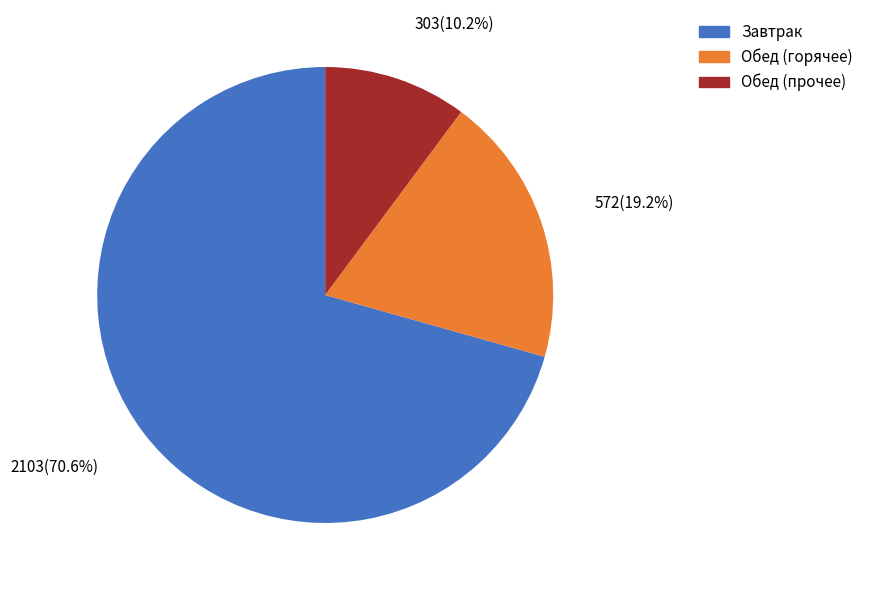

Does any single category account for the majority?

Yes